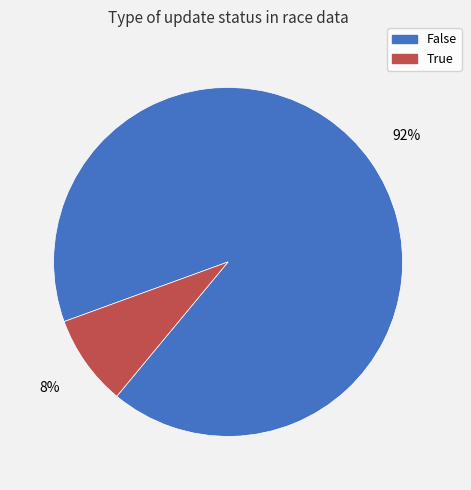

The False slice represents 97% of the pie. True or false?

False